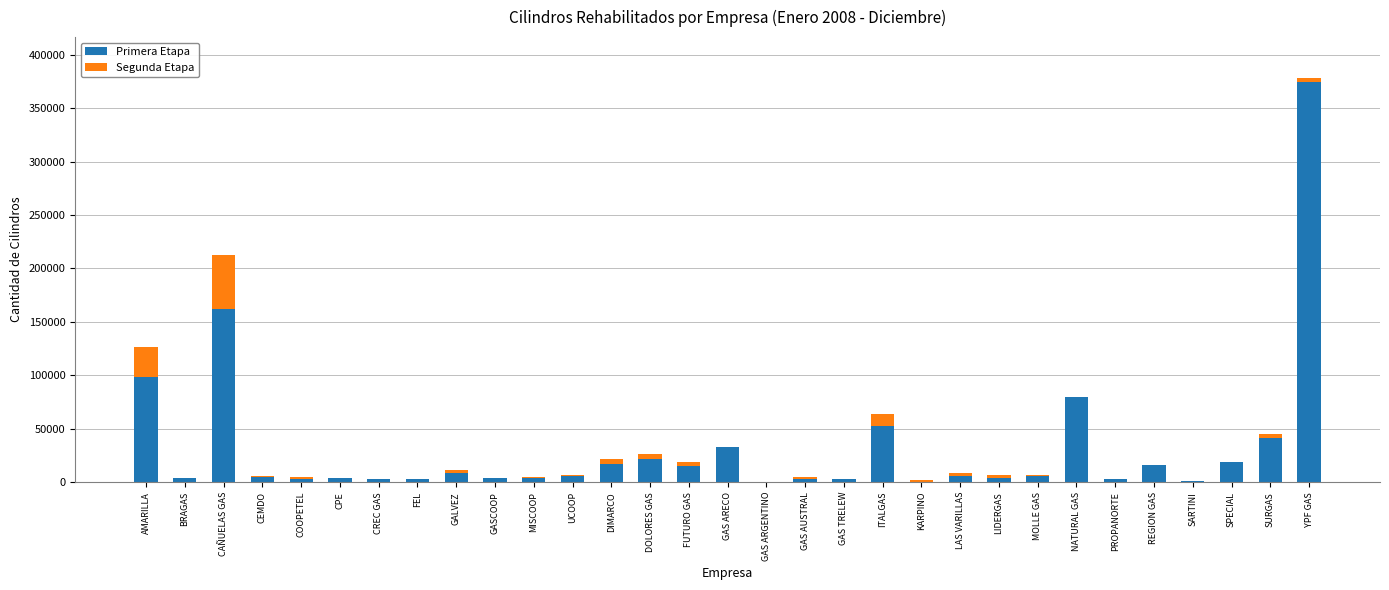

At which label does Primera Etapa reach its peak?

YPF GAS